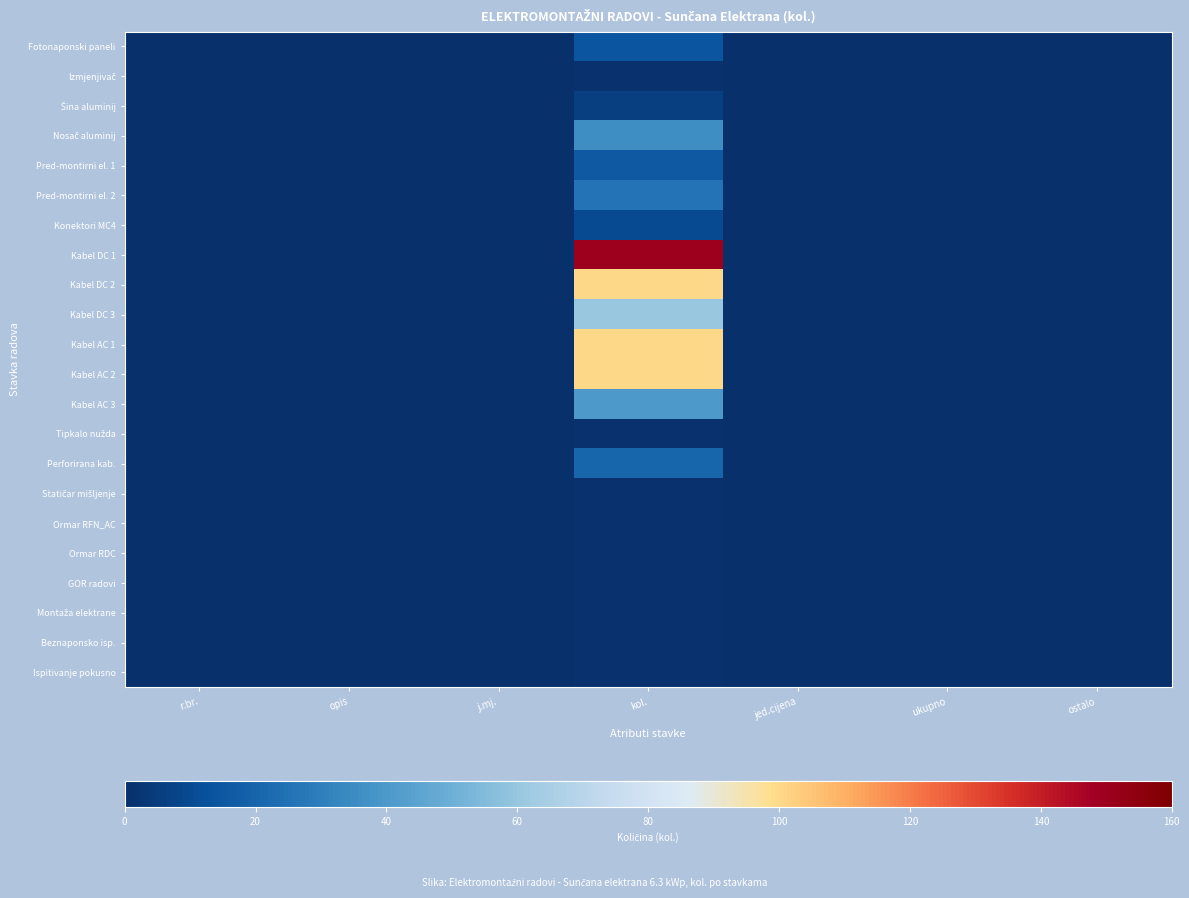

At how many categories does at least one series exceed 121?

1